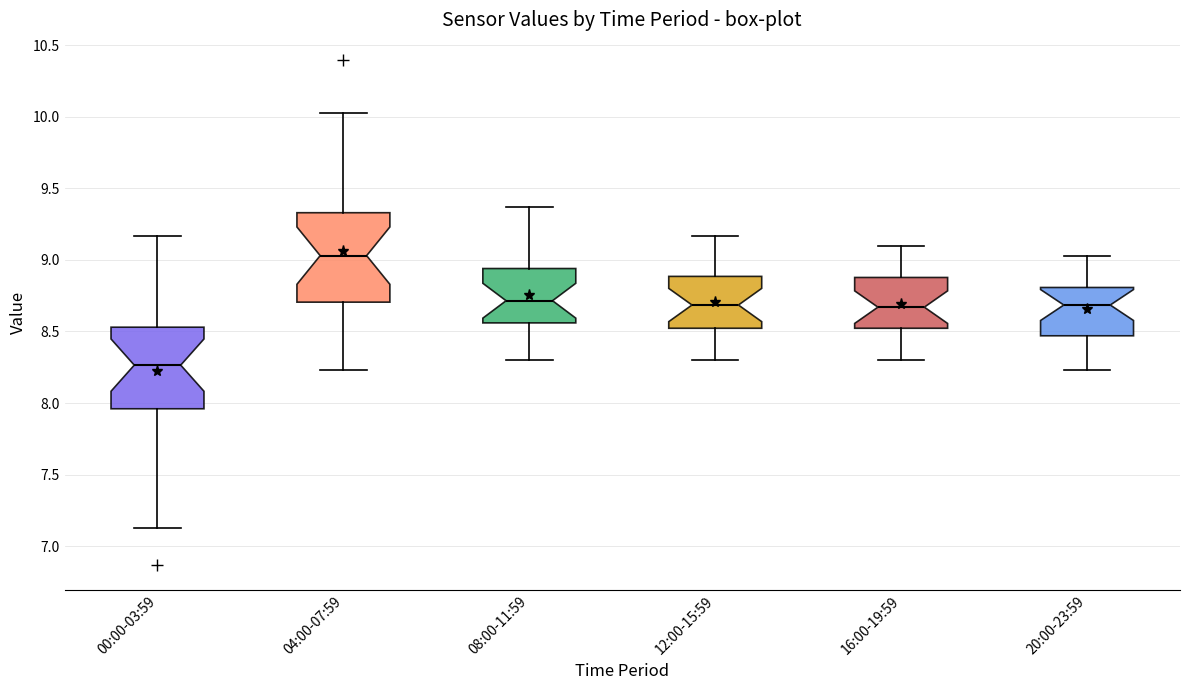

Reading left to right, transcribe this box plot: for each box, give where its median line is, the range the box spans, and where its two whiskers end, as read against the y-axis. The values are not printed on the chart, so give them approximately, as read against the axis.

00:00-03:59: median 8.25, box 7.95 to 8.55, whiskers 7.15 to 9.15
04:00-07:59: median 9.05, box 8.70 to 9.35, whiskers 8.25 to 10.05
08:00-11:59: median 8.70, box 8.55 to 8.95, whiskers 8.30 to 9.35
12:00-15:59: median 8.70, box 8.50 to 8.90, whiskers 8.30 to 9.15
16:00-19:59: median 8.65, box 8.50 to 8.90, whiskers 8.30 to 9.10
20:00-23:59: median 8.70, box 8.45 to 8.80, whiskers 8.25 to 9.05